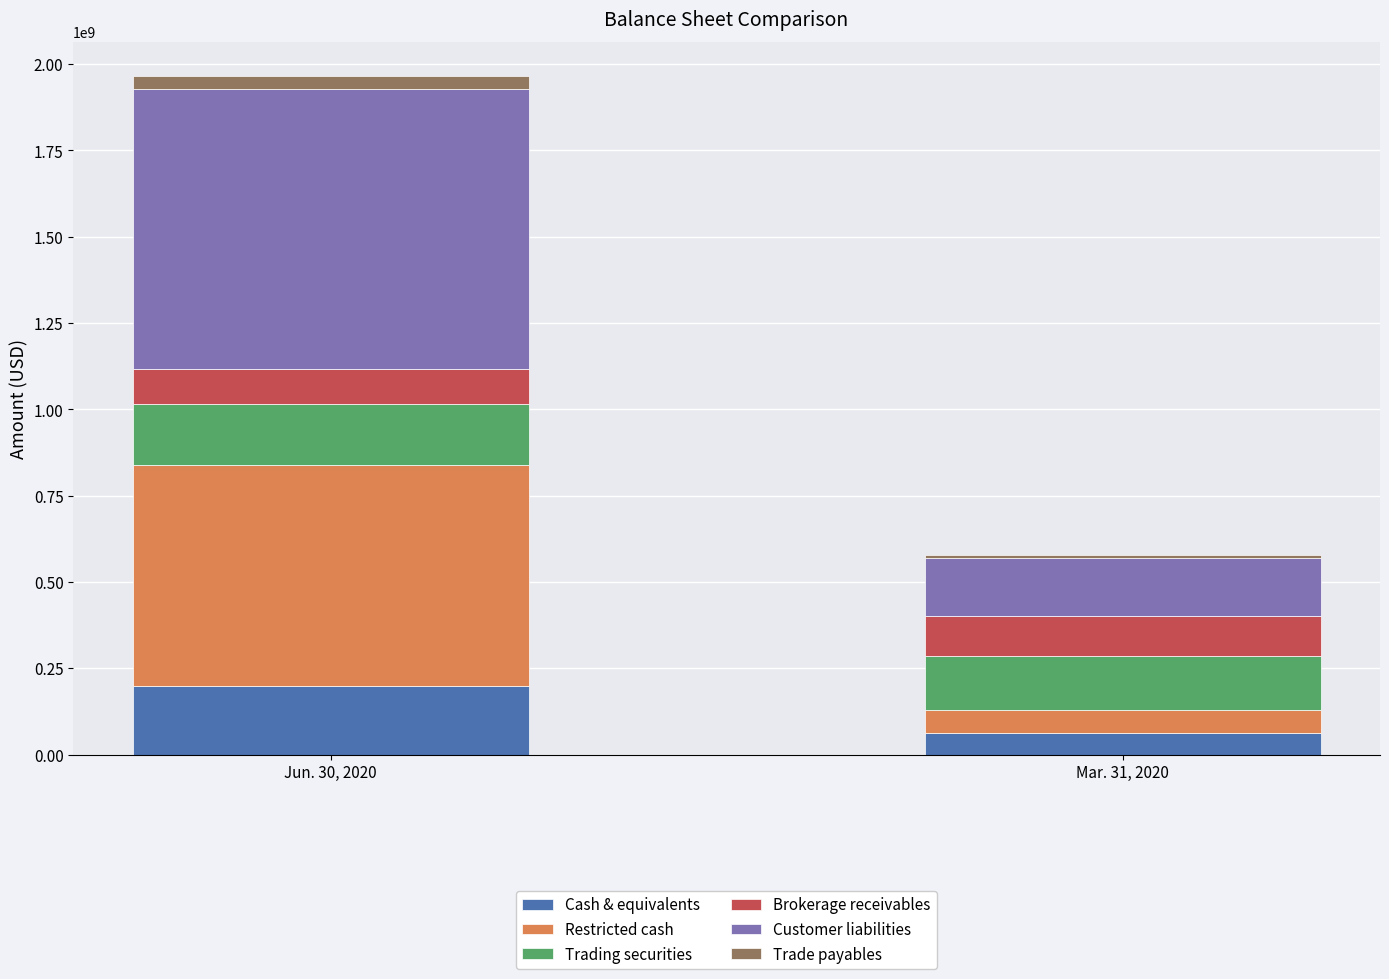

What are all the series names shown in the legend?

Cash & equivalents, Restricted cash, Trading securities, Brokerage receivables, Customer liabilities, Trade payables